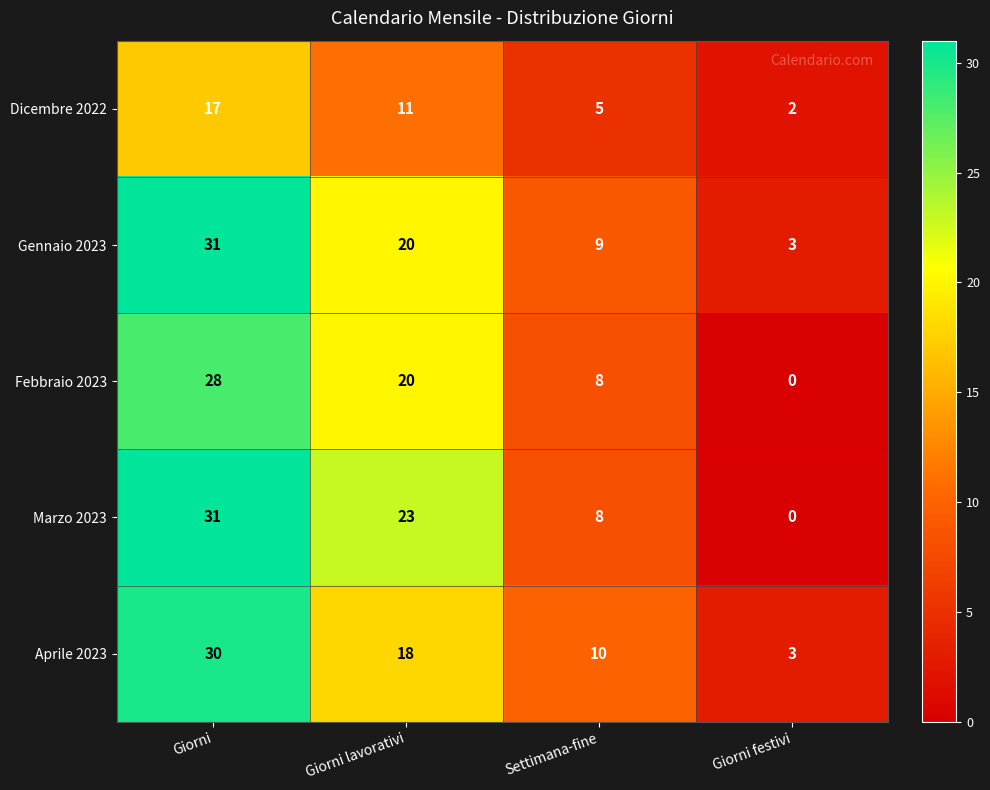

At how many categories does at least one series exceed 22?

2